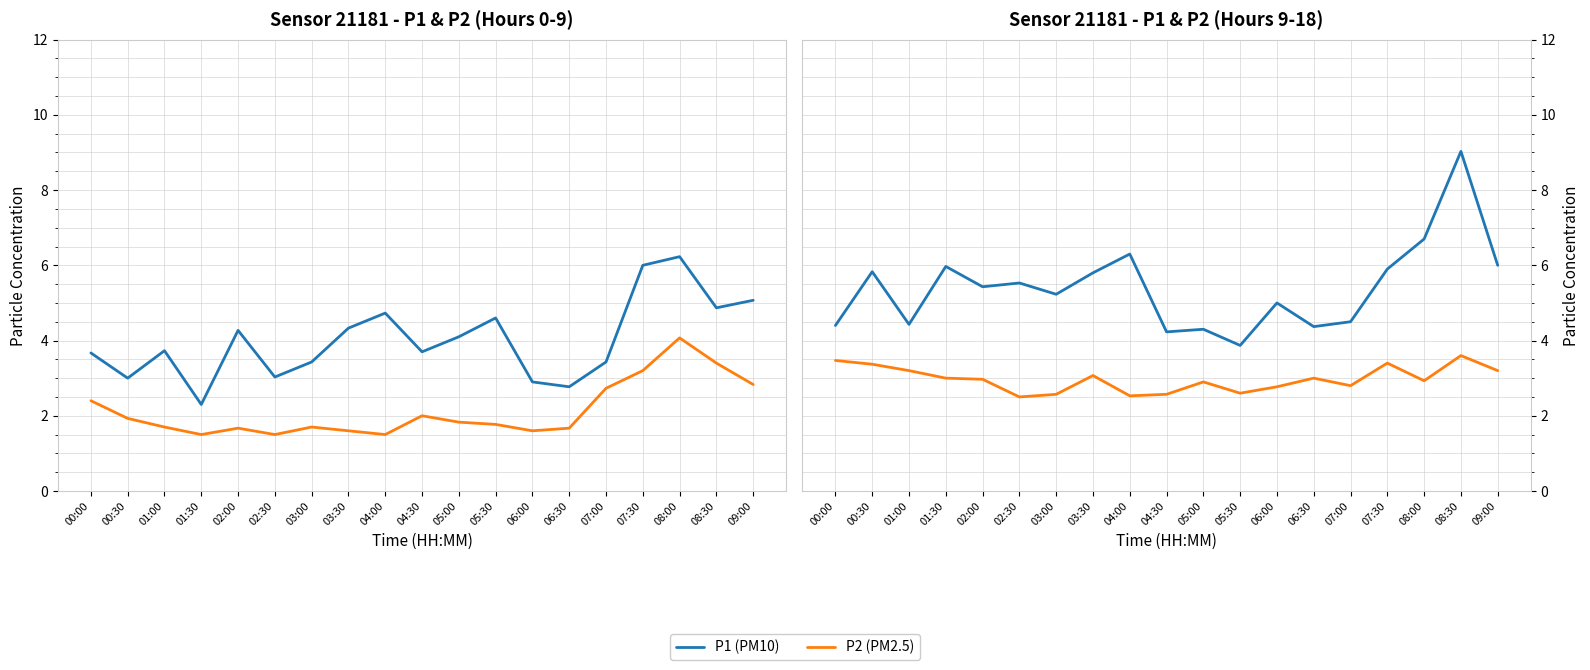

How many values in the P1 (PM10) series exceed 5?

11